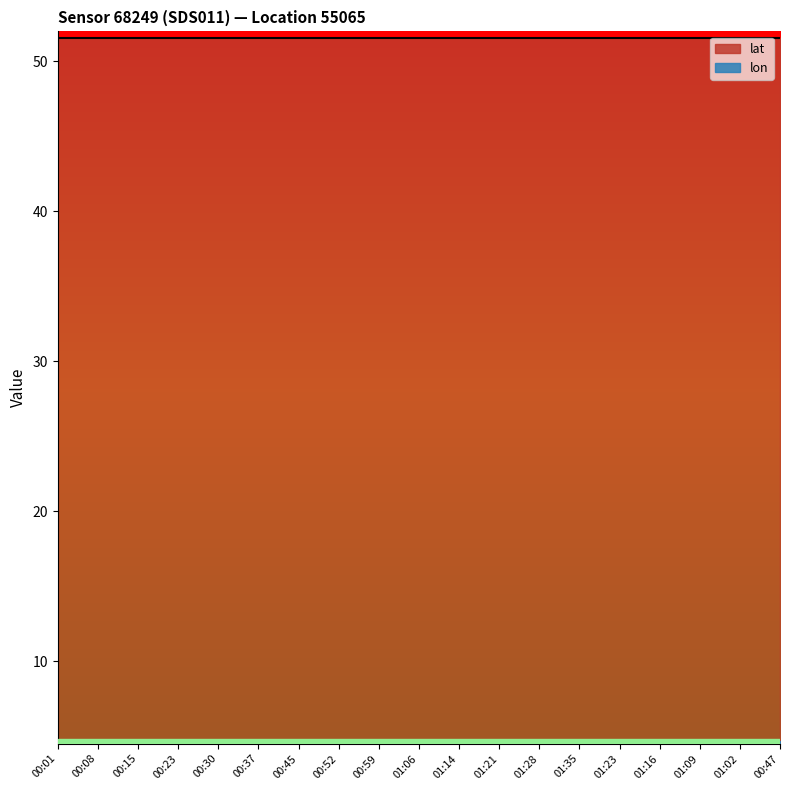

True or false: lat has a value of 32.7 at 00:15.

False